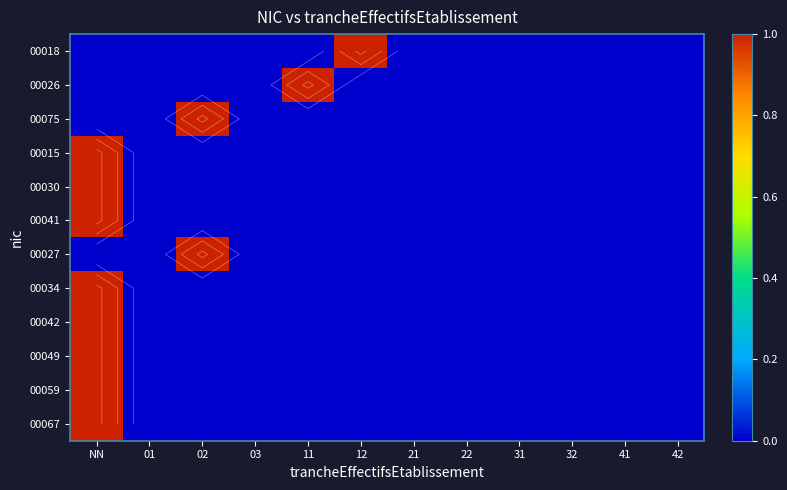

At which category does the chart reach its minimum across all series?

NN